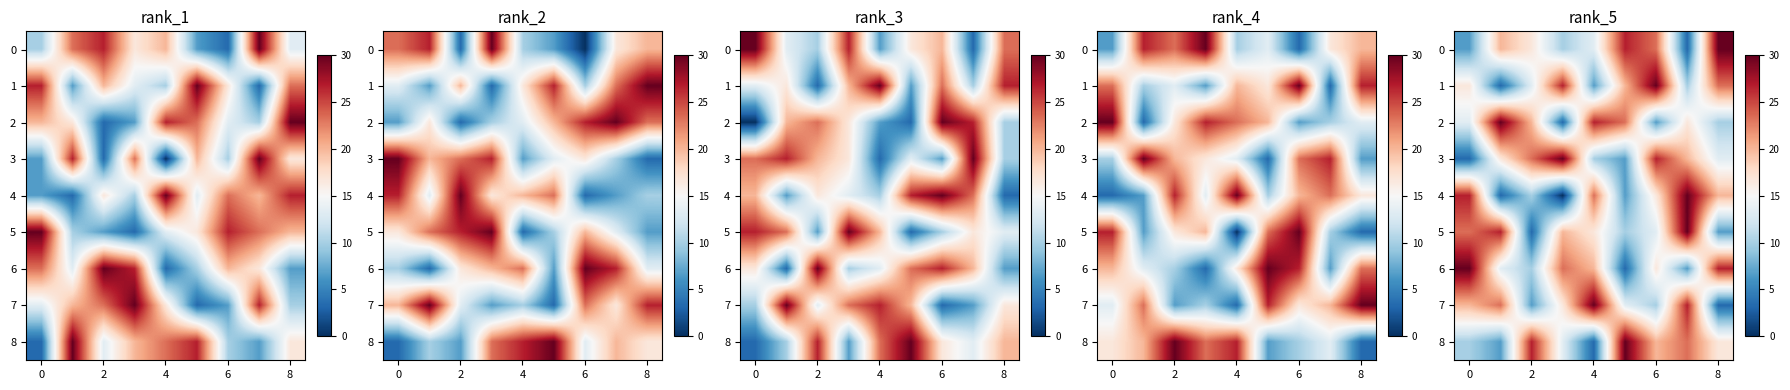

What is the sum of all 1 values?

150.0